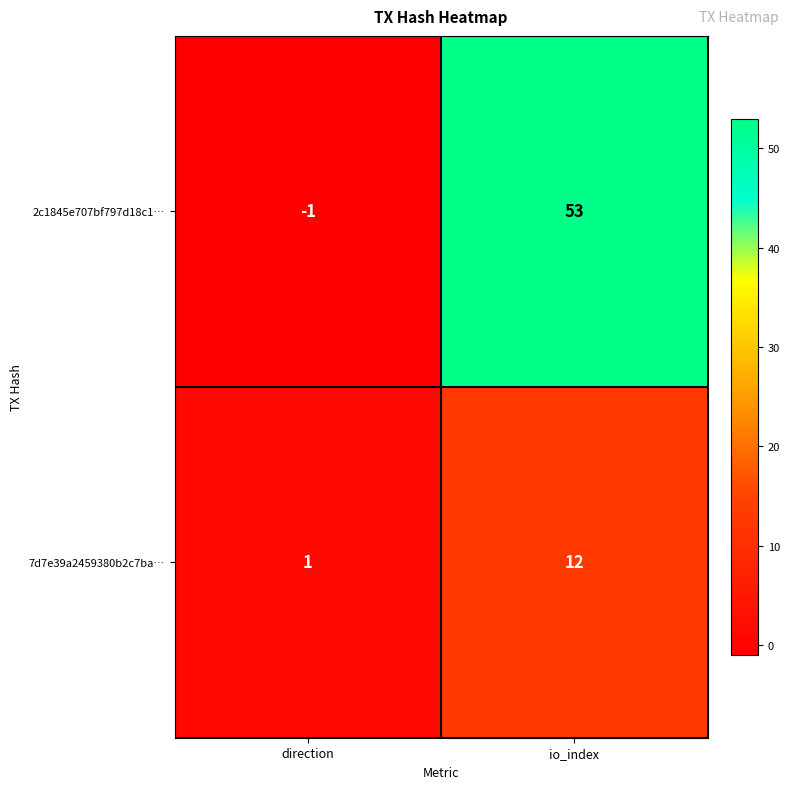

Where is 2c1845e707bf797d18c1… nearest to the value 26?

direction